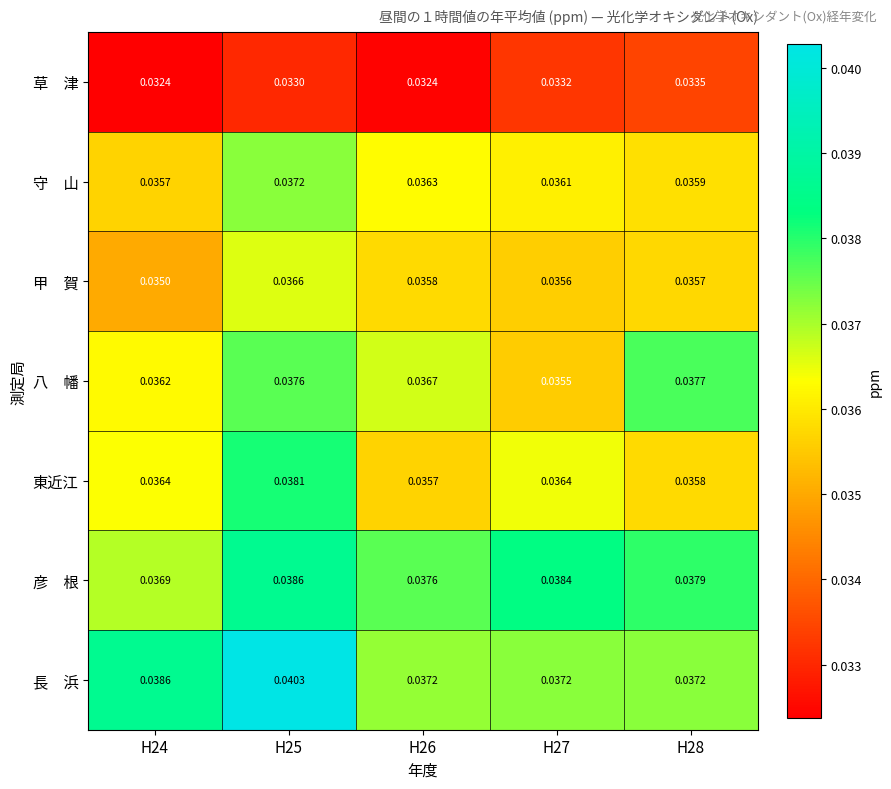

Which series has the widest spread of values?

長 浜